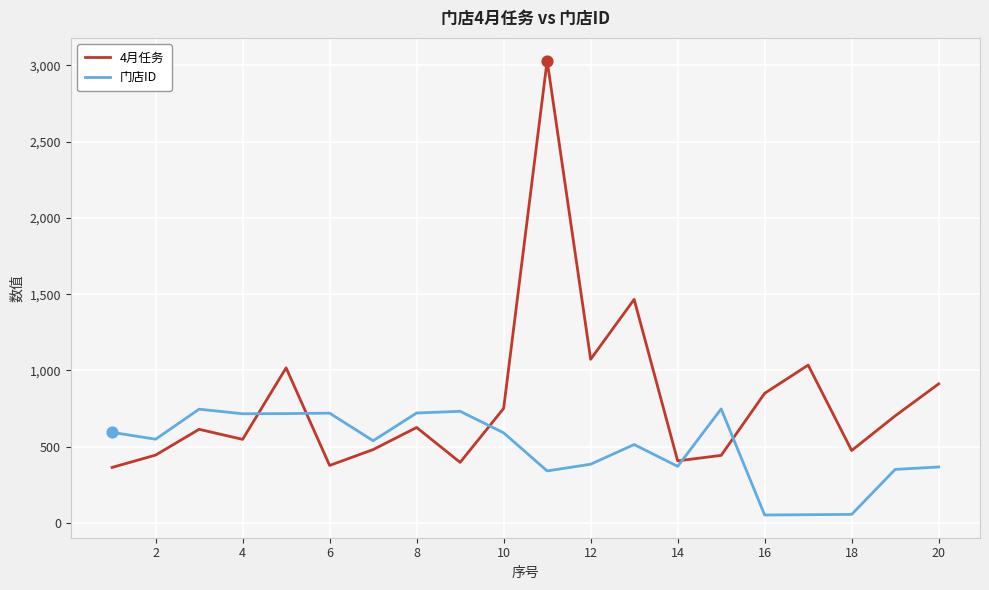

What are all the series names shown in the legend?

4月任务, 门店ID